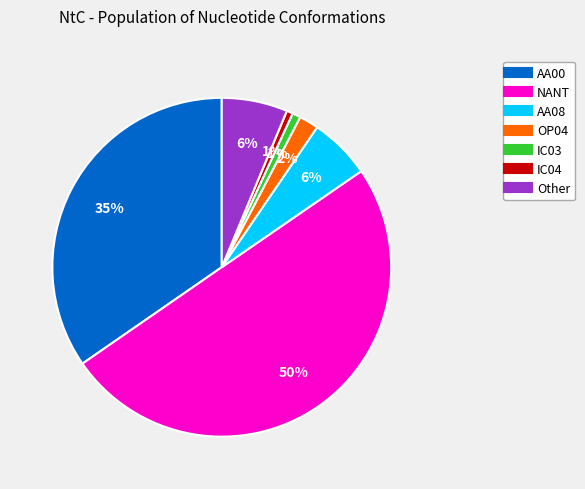

True or false: OP04 accounts for 2% of the total.

True